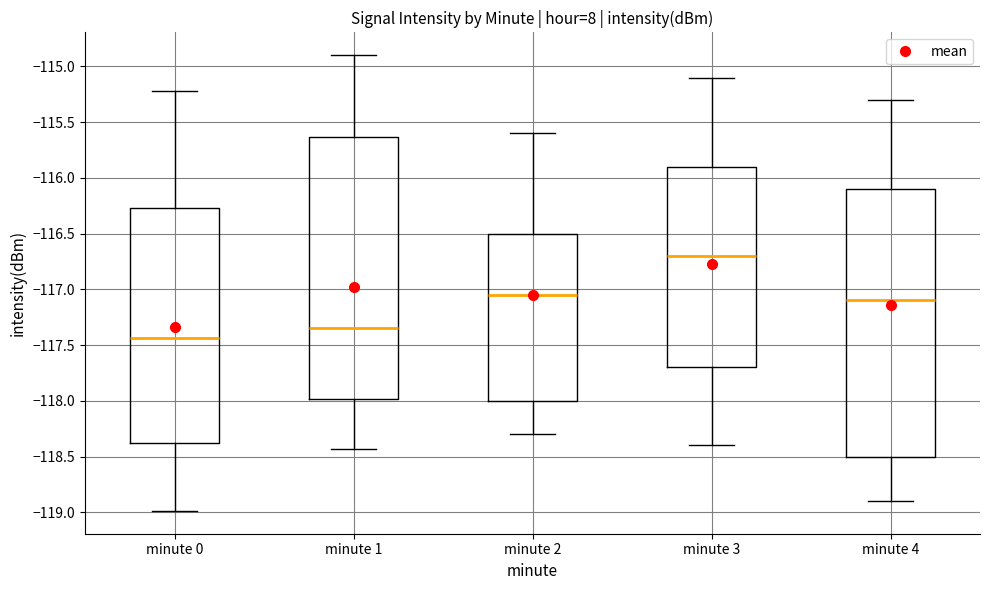

Reading left to right, transcribe this box plot: for each box, give where its median line is, the range the box spans, and where its two whiskers end, as read against the y-axis. The values are not printed on the chart, so give them approximately, as read against the axis.

minute 0: median -117.45, box -118.35 to -116.25, whiskers -119.00 to -115.20
minute 1: median -117.35, box -118.00 to -115.65, whiskers -118.45 to -114.90
minute 2: median -117.05, box -118.00 to -116.50, whiskers -118.30 to -115.60
minute 3: median -116.70, box -117.70 to -115.90, whiskers -118.40 to -115.10
minute 4: median -117.10, box -118.50 to -116.10, whiskers -118.90 to -115.30